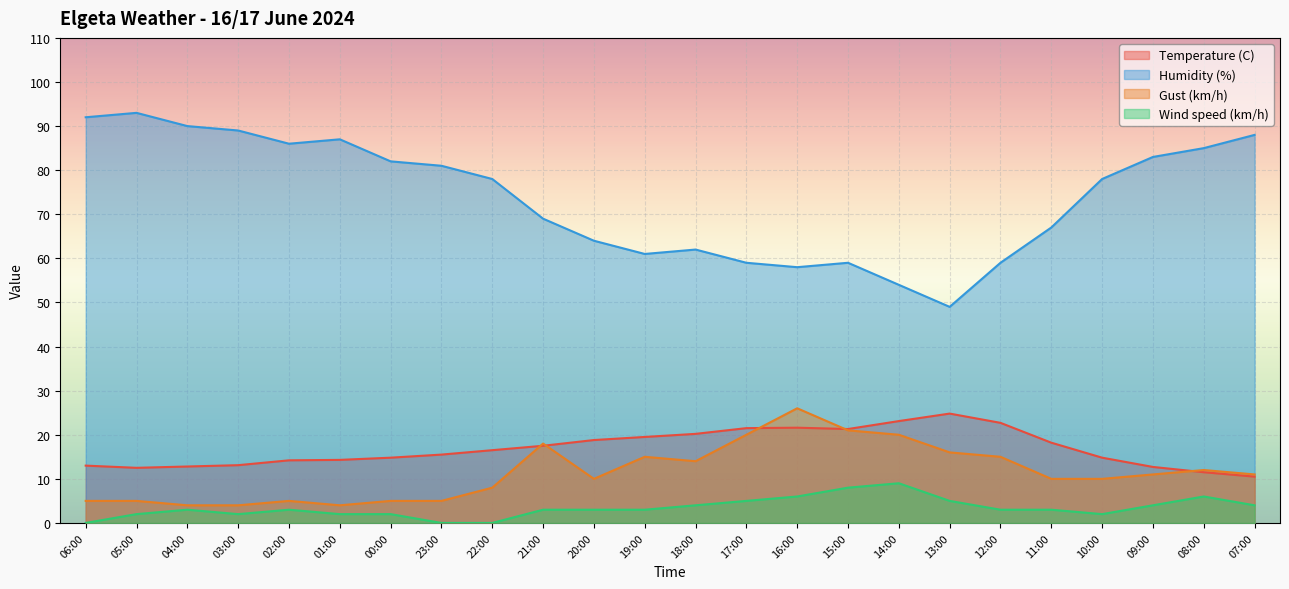

What is the label of the 20th point from the left?

11:00